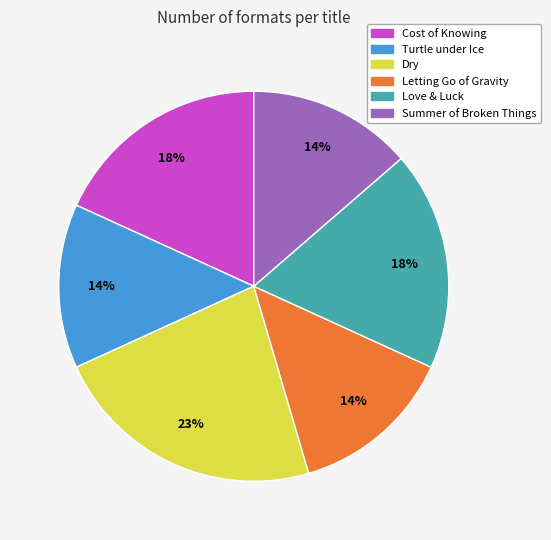

To the nearest percent, what is the difference between the Dry and Love & Luck slice percentages?

5%